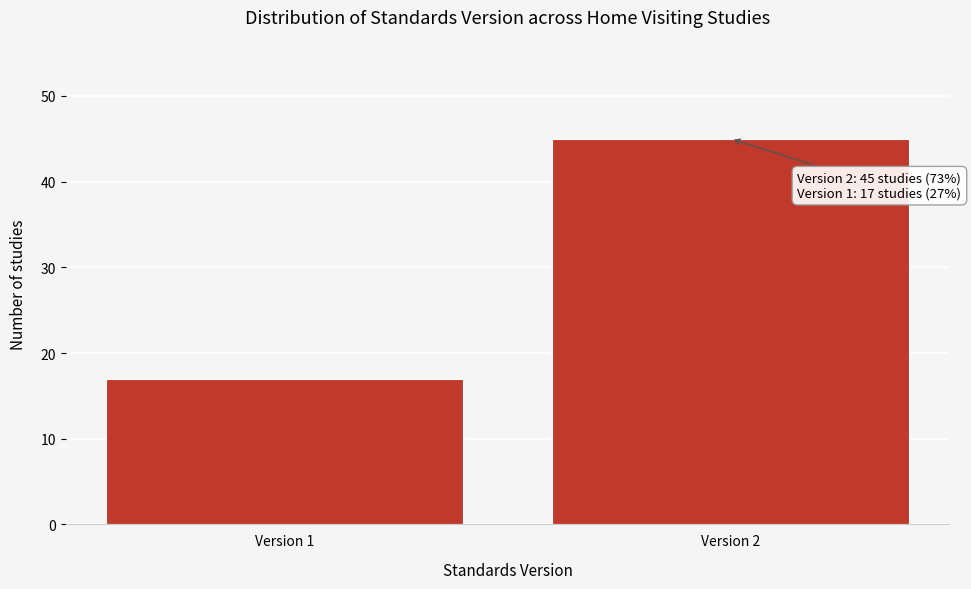

Reading left to right, what are all the values shown in this chart?

Version 1=17	Version 2=45